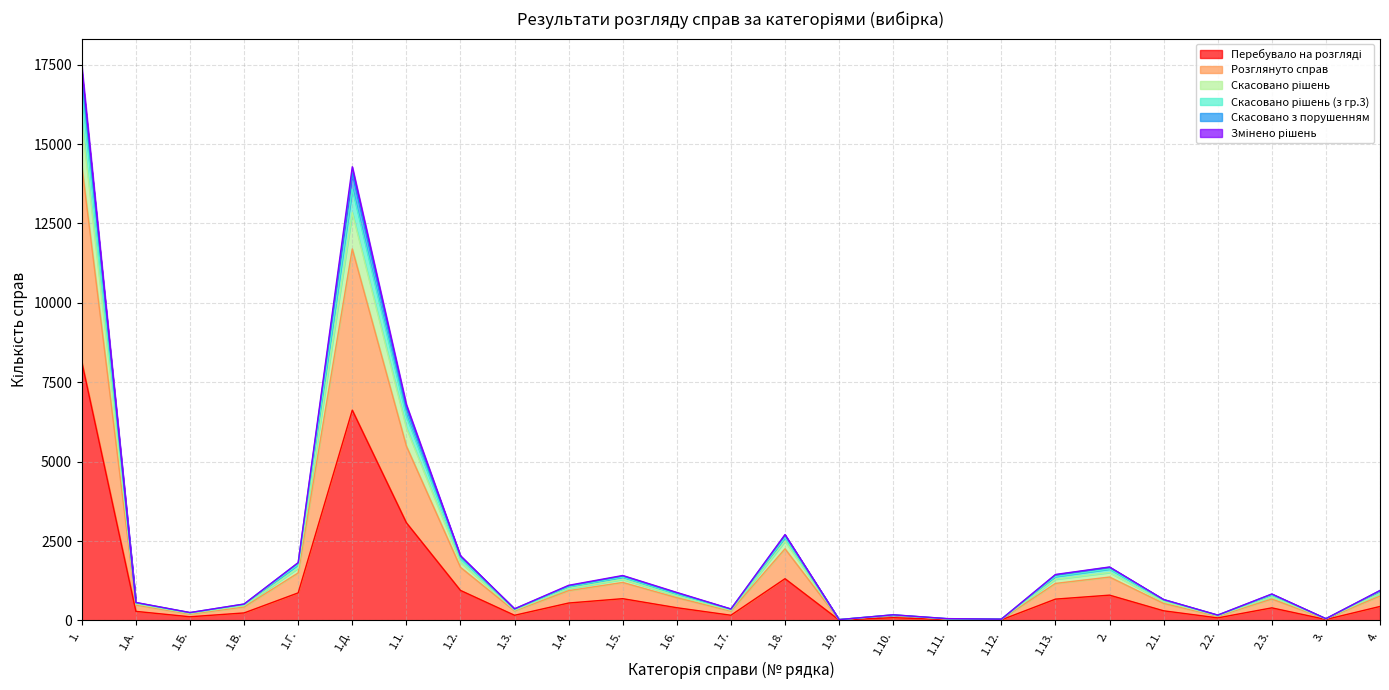

What is the difference between the maximum and minimum values in the Перебувало на розгляді series?

8120